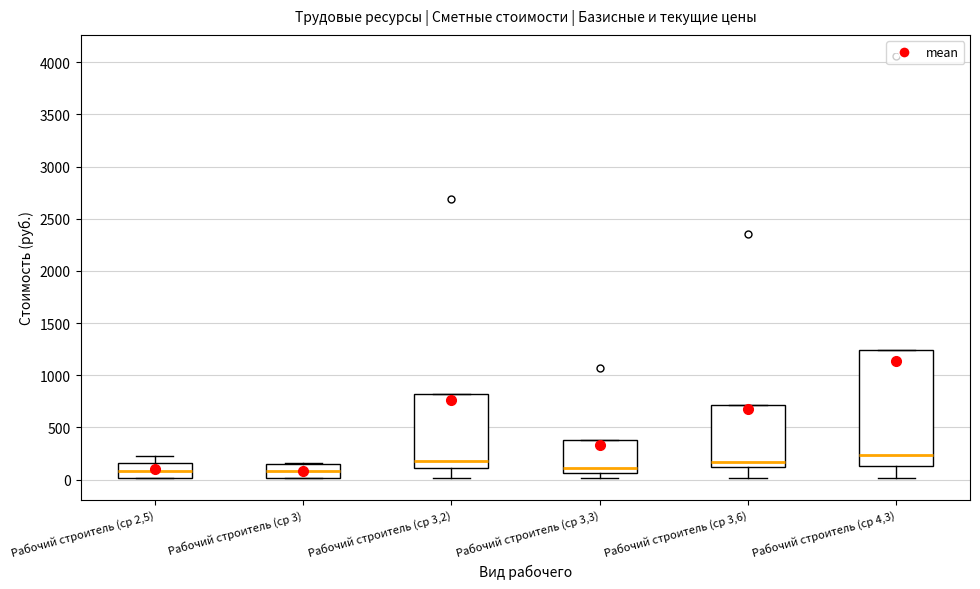

Where is the upper edge of the box for Рабочий строитель (ср 2,5) on the y-axis? The values are not printed on the chart, so give them approximately, as read against the axis.

150